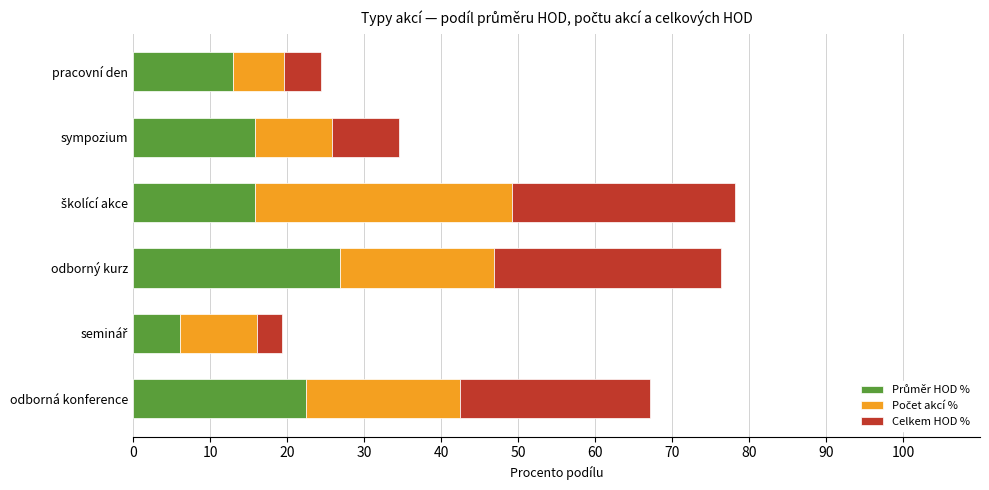

Count the number of data series in this chart.

3